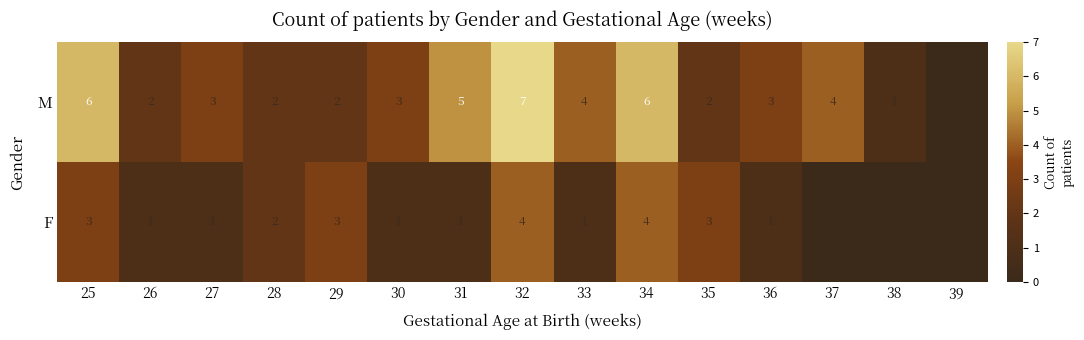

The M series shows 6 at 25. True or false?

True